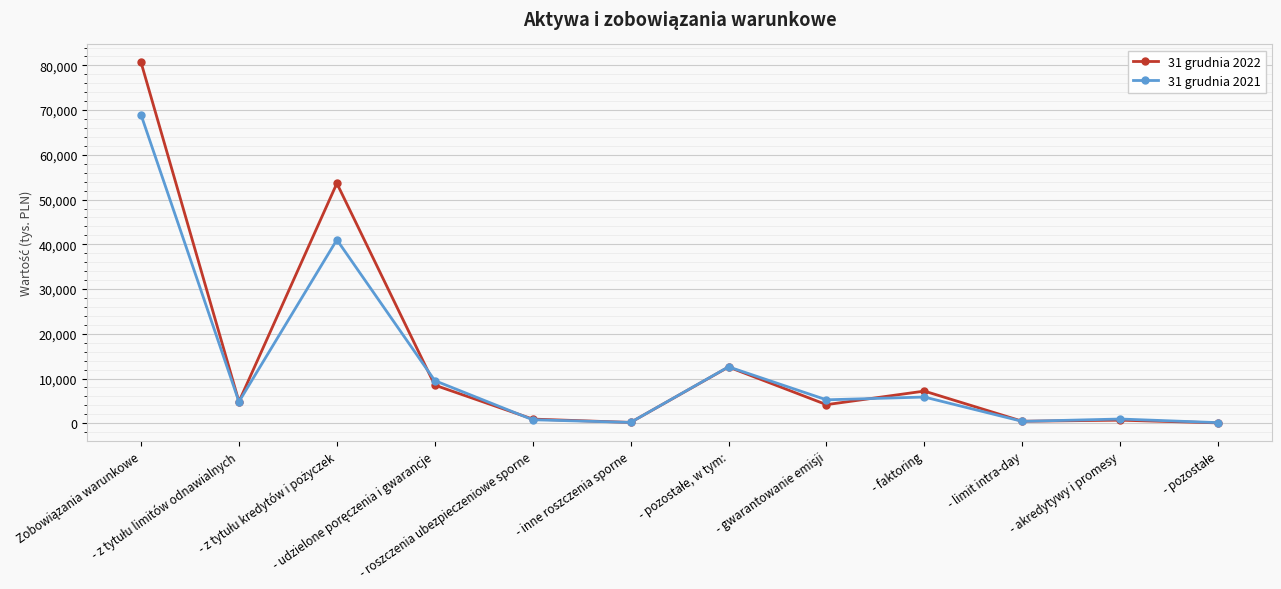

True or false: 31 grudnia 2021 has more than 1 interior local peaks.

True